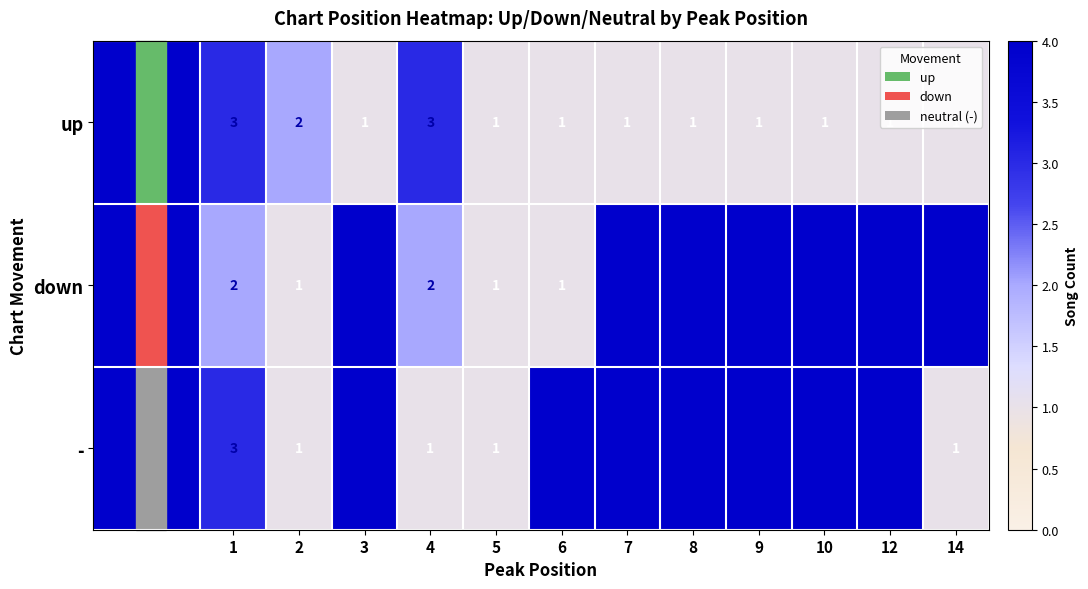

How many values in down are above zero?

5